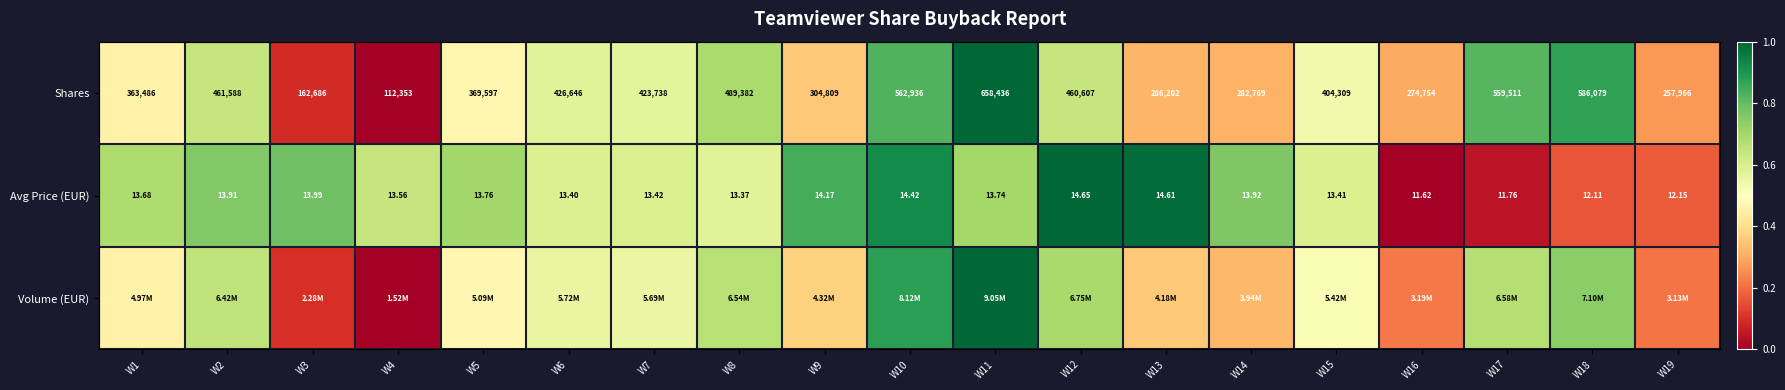

The value of Volume (EUR) at W7 is 0.8. True or false?

False